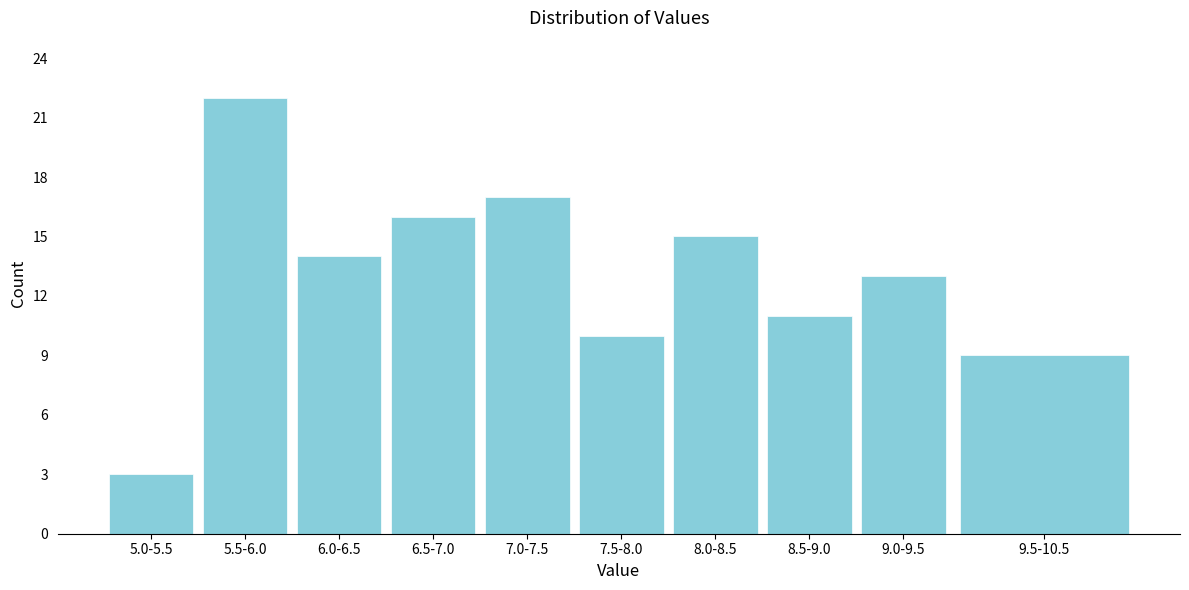

Reading left to right, extract all data points from this chart.

5.0-5.5=3	5.5-6.0=22	6.0-6.5=14	6.5-7.0=16	7.0-7.5=17	7.5-8.0=10	8.0-8.5=15	8.5-9.0=11	9.0-9.5=13	9.5-10.5=9